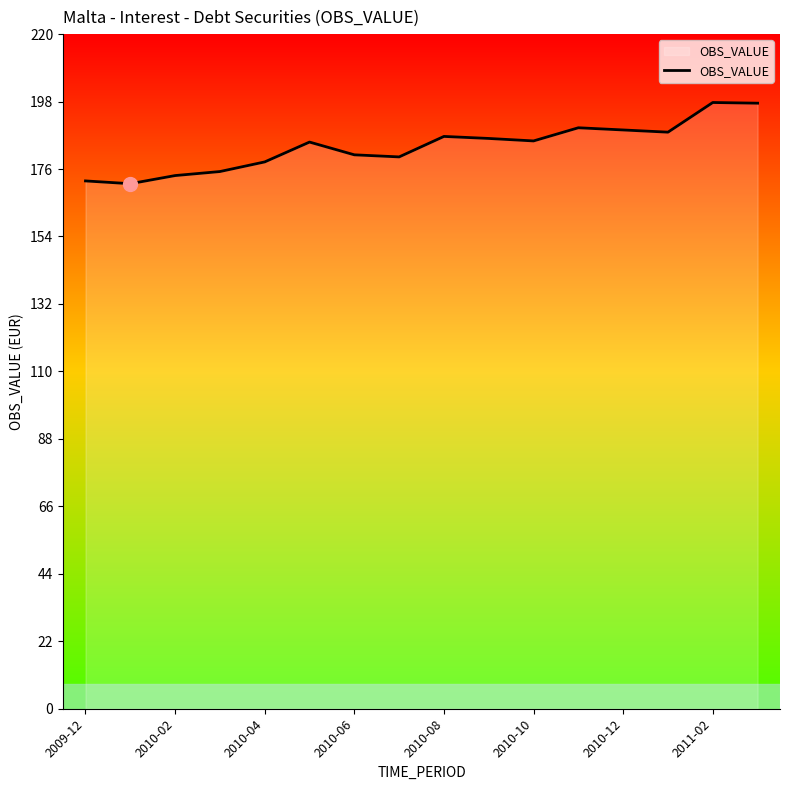

What is the difference between the maximum and minimum values?

26.5